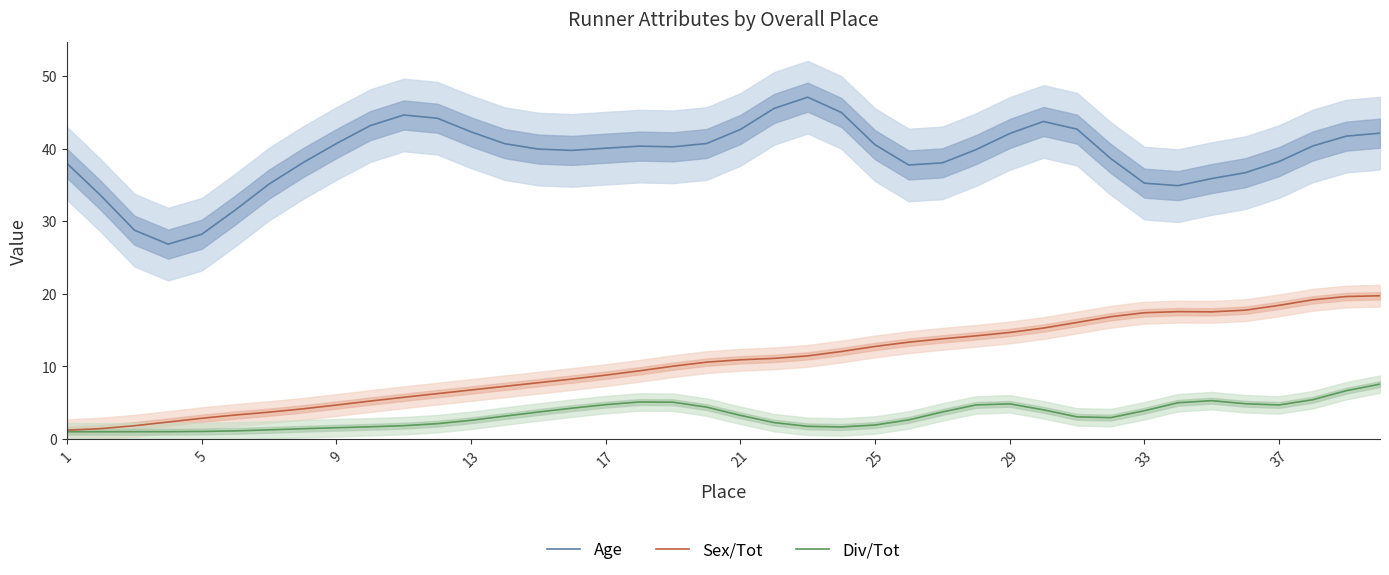

How many lines are shown in the chart?

3